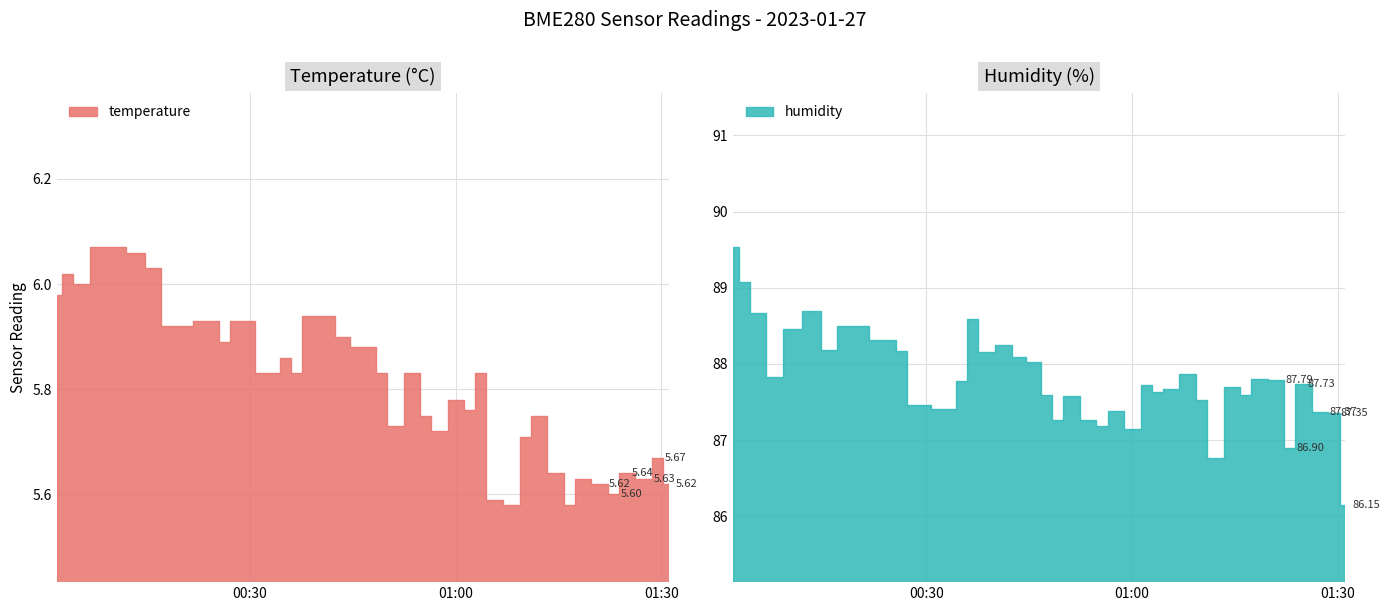

The value of humidity at 37 is 142.6. True or false?

False